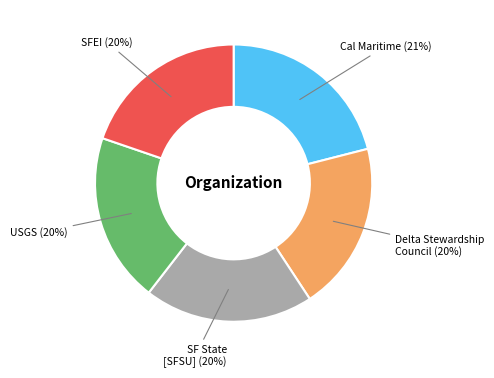

What percentage is the Cal Maritime (21%) slice, to the nearest percent?

21%